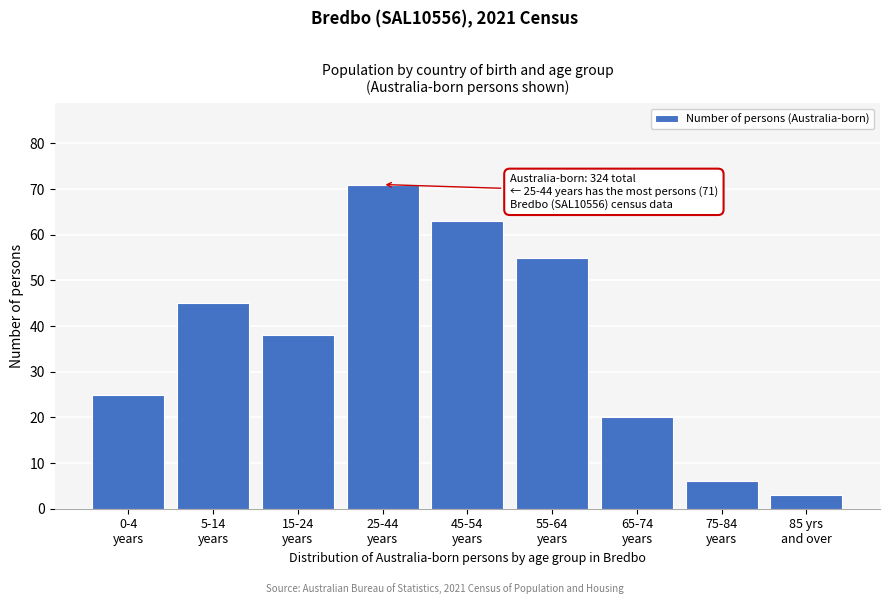

Reading left to right, list all the values displayed in this chart.

25	45	38	71	63	55	20	6	3